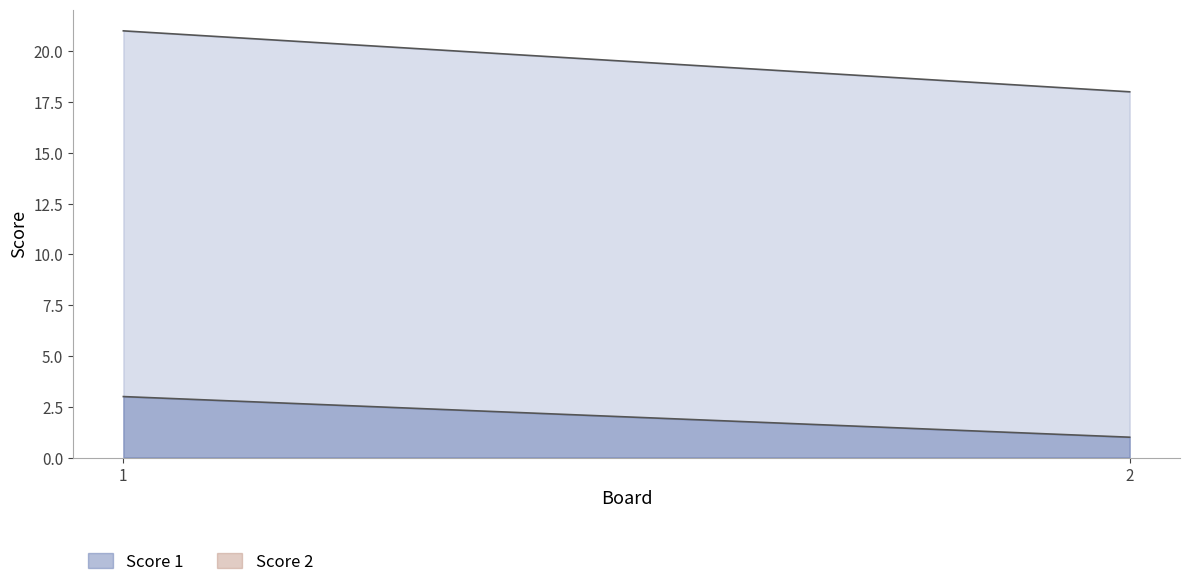

Is it true that Score 1 equals 18 at 2?

True